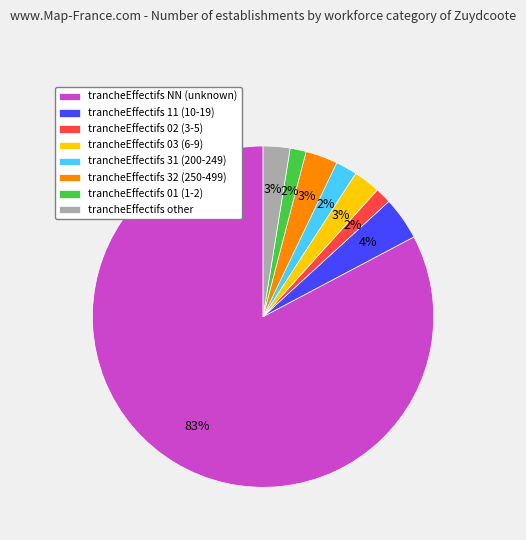

True or false: trancheEffectifs NN (unknown) accounts for 83% of the total.

True